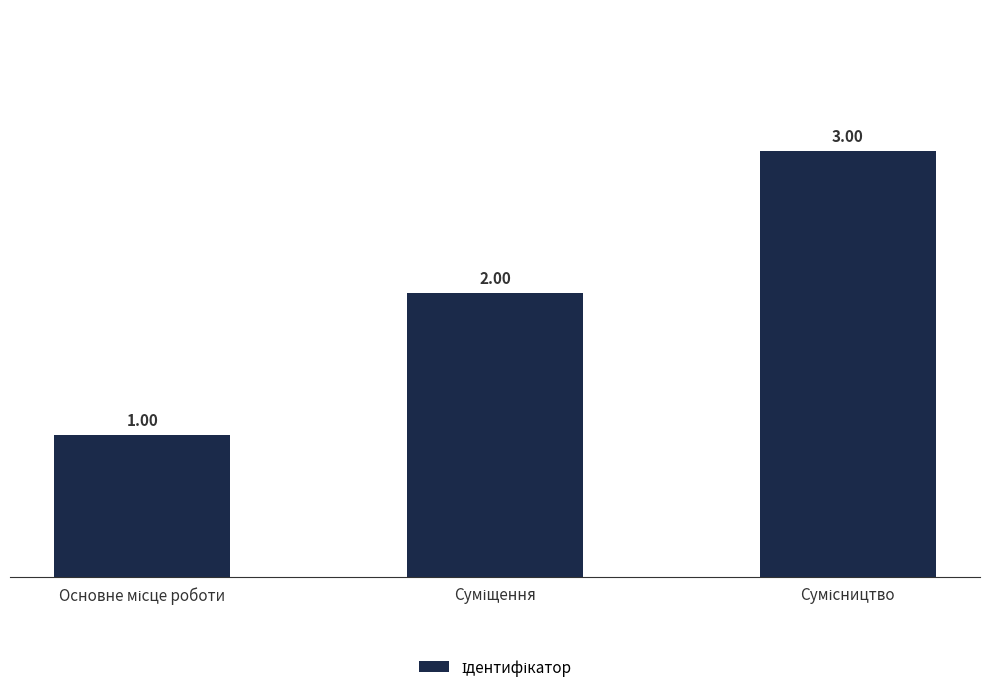

How many categories are shown in the chart?

3